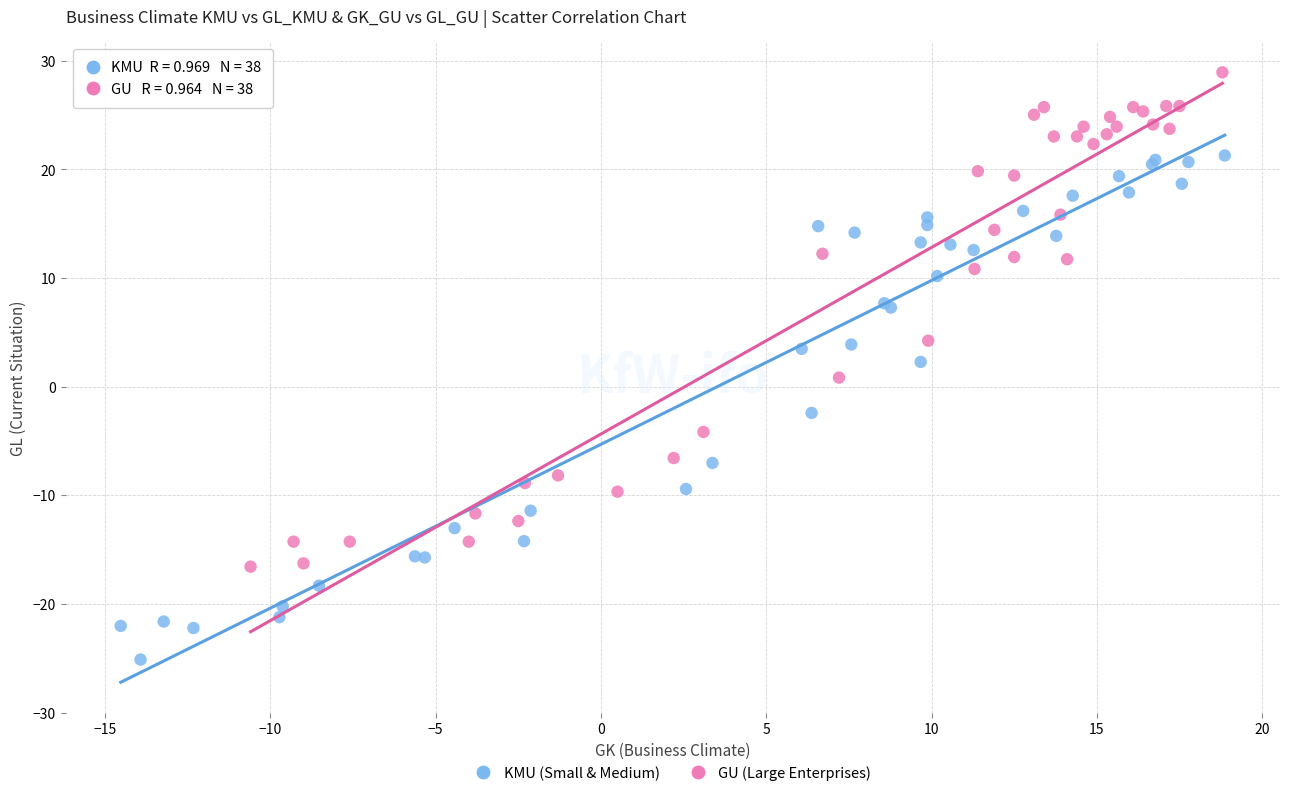

What are all the series names shown in the legend?

KMU (Small & Medium), GU (Large Enterprises)